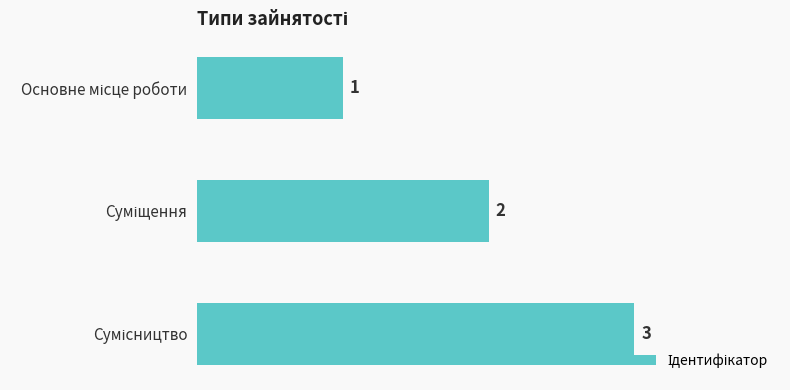

What is the value of the 1st bar from the top?

1